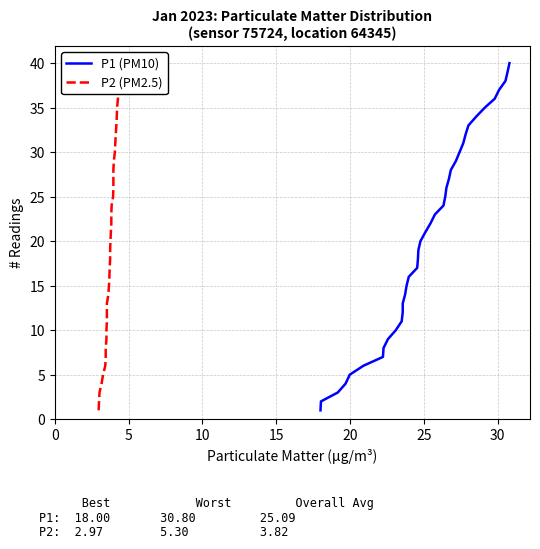

How many series are shown in this chart?

2